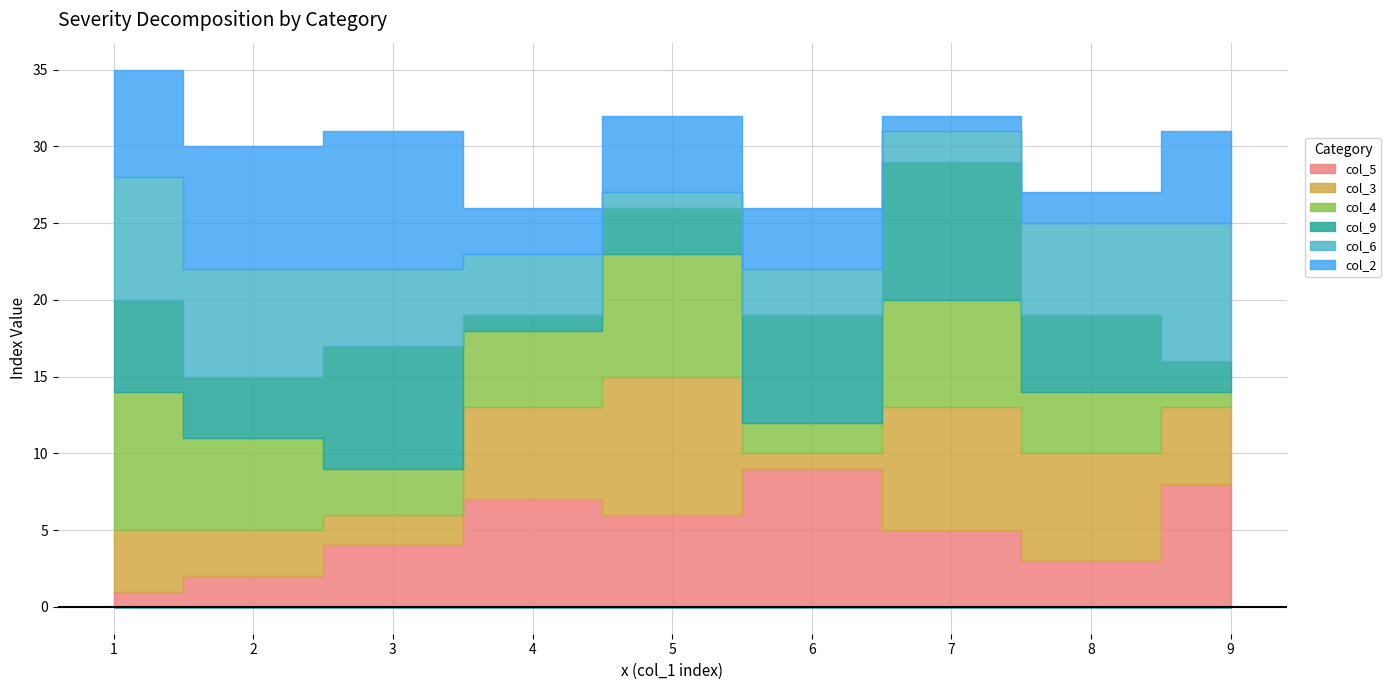

What is the total value across all series at 2?

30